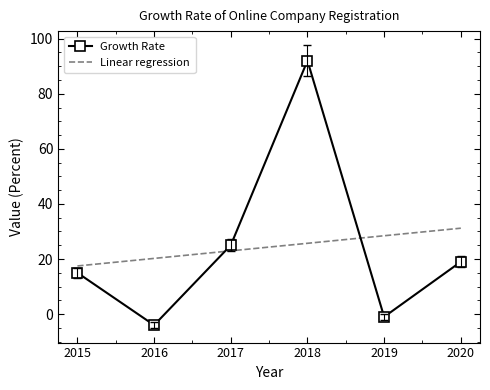

List the labels in order of Growth Rate value, smallest first.

2016, 2019, 2015, 2020, 2017, 2018